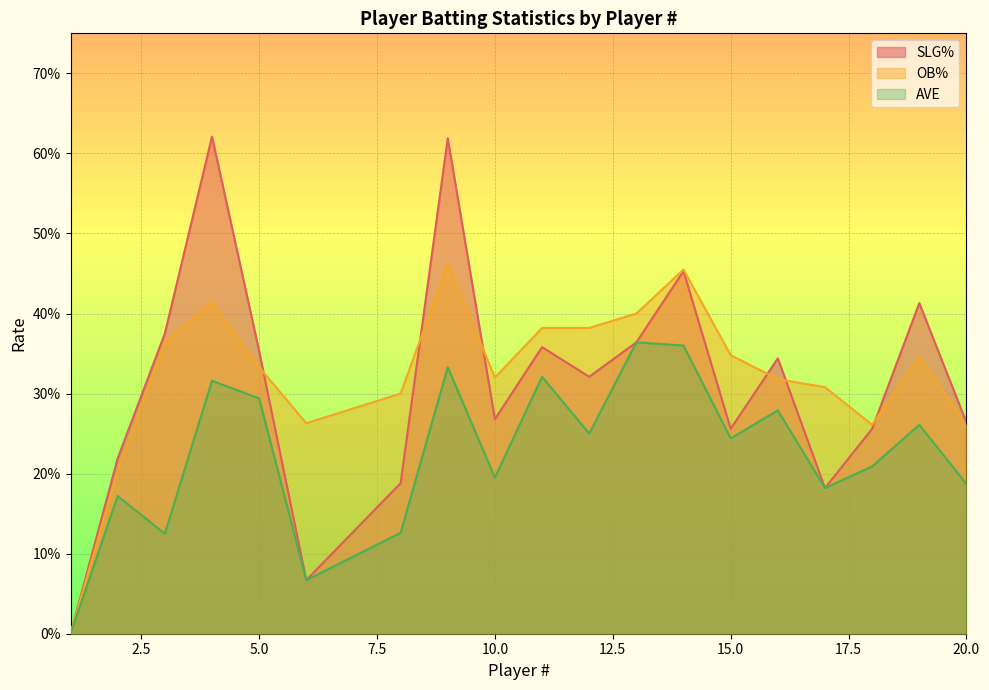

List the series in order of their peak value, lowest first.

AVE, OB%, SLG%